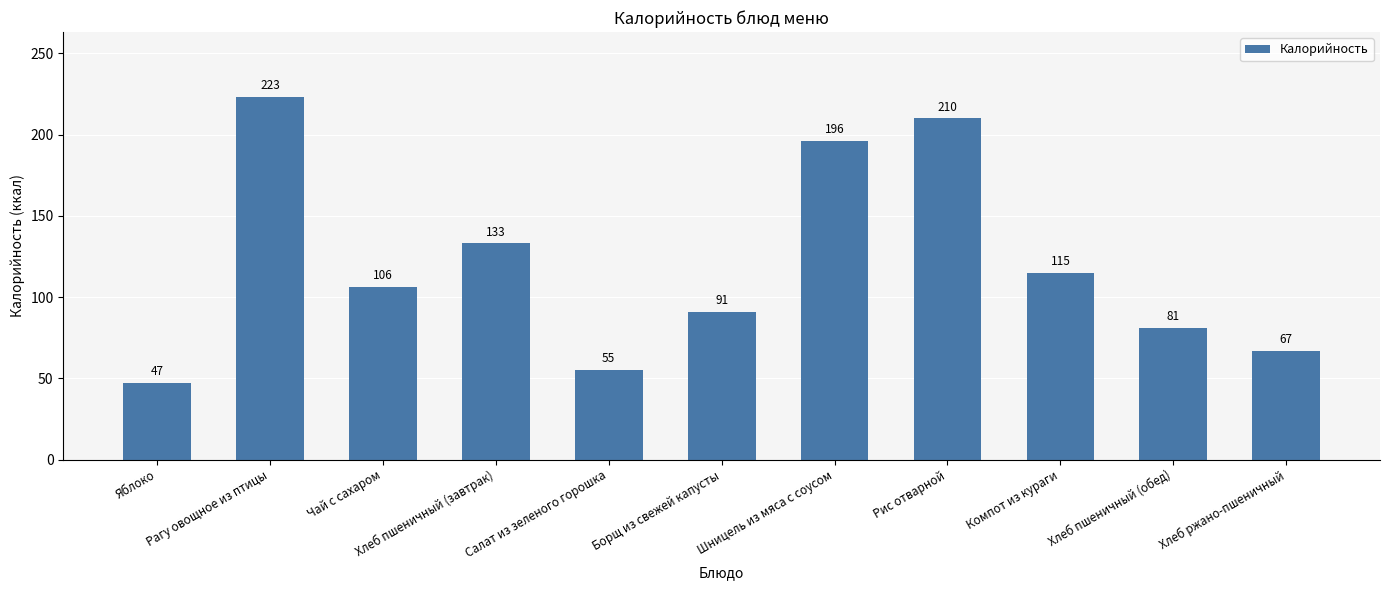

How many bars are there in total?

11